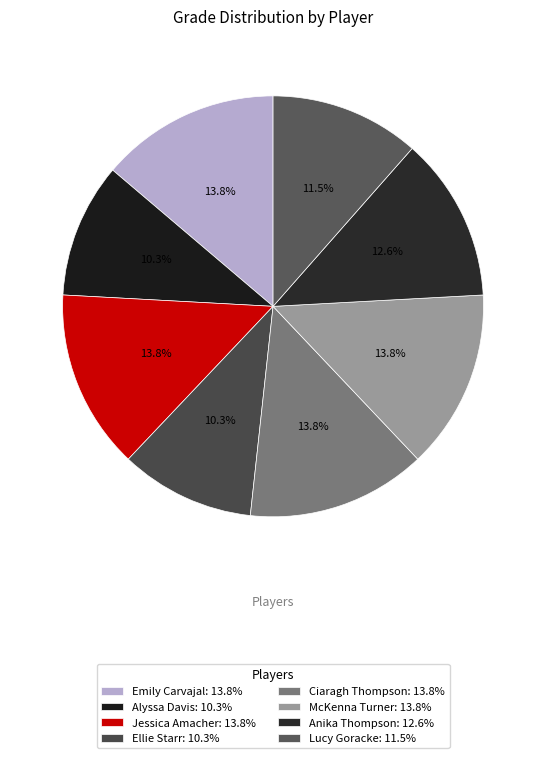

The McKenna Turner slice represents 7% of the pie. True or false?

False